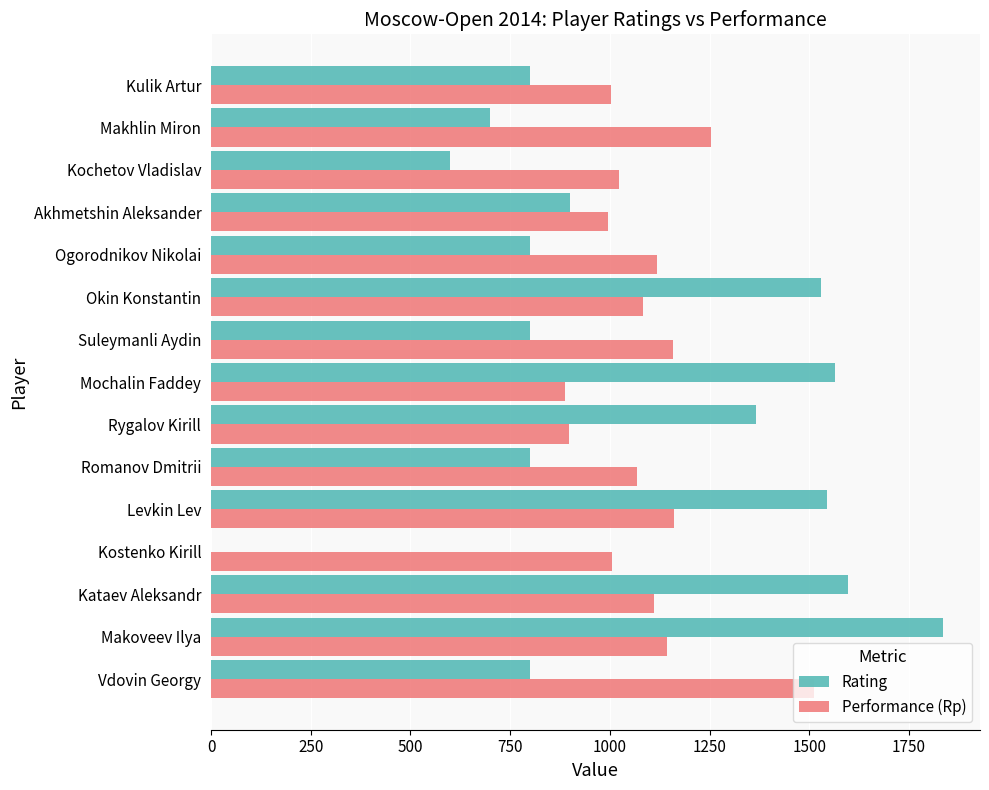

The value of Rating at Makhlin Miron is 325. True or false?

False